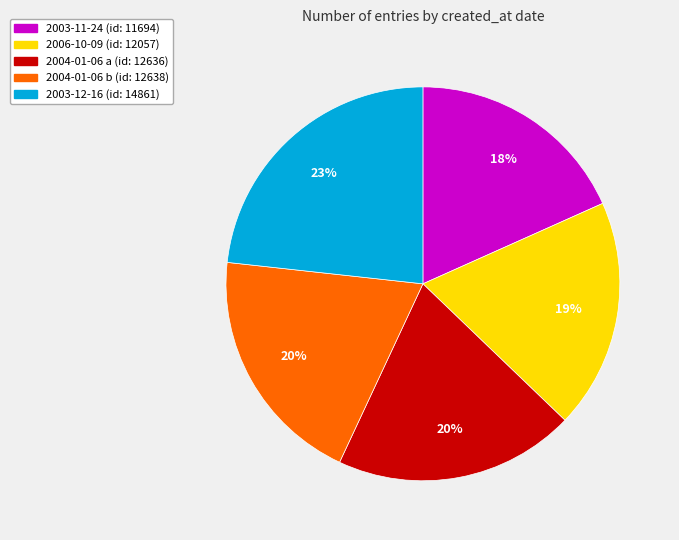

How many slices are in this pie chart?

5